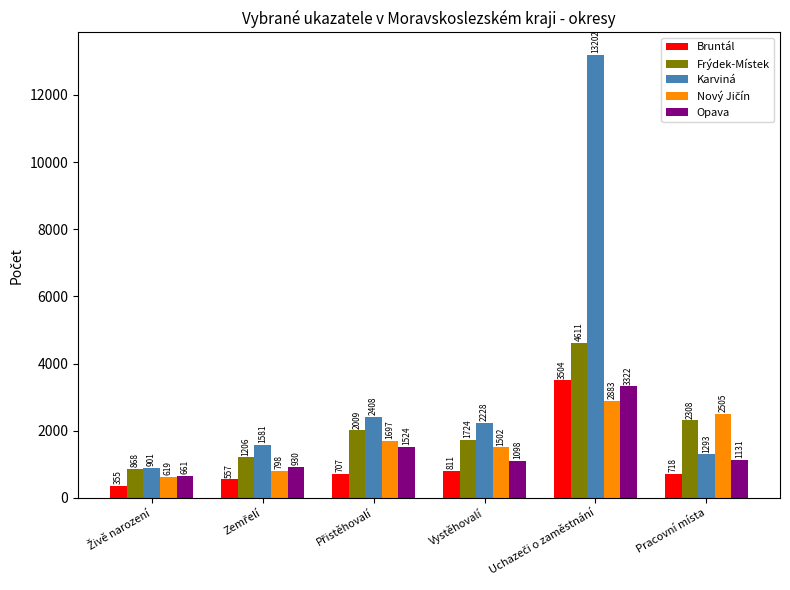

The Bruntál series shows 718 at Pracovní místa. True or false?

True